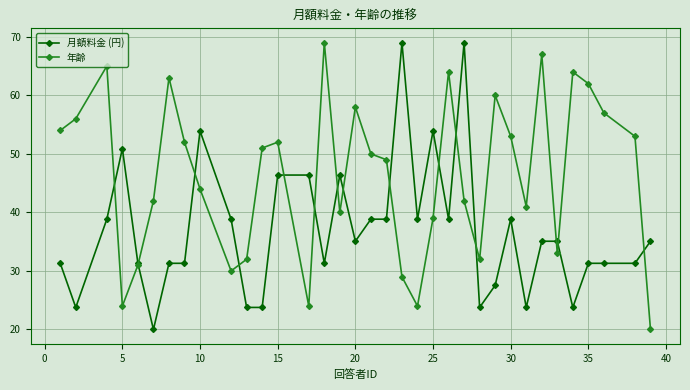

At how many categories does at least one series exceed 66?

4